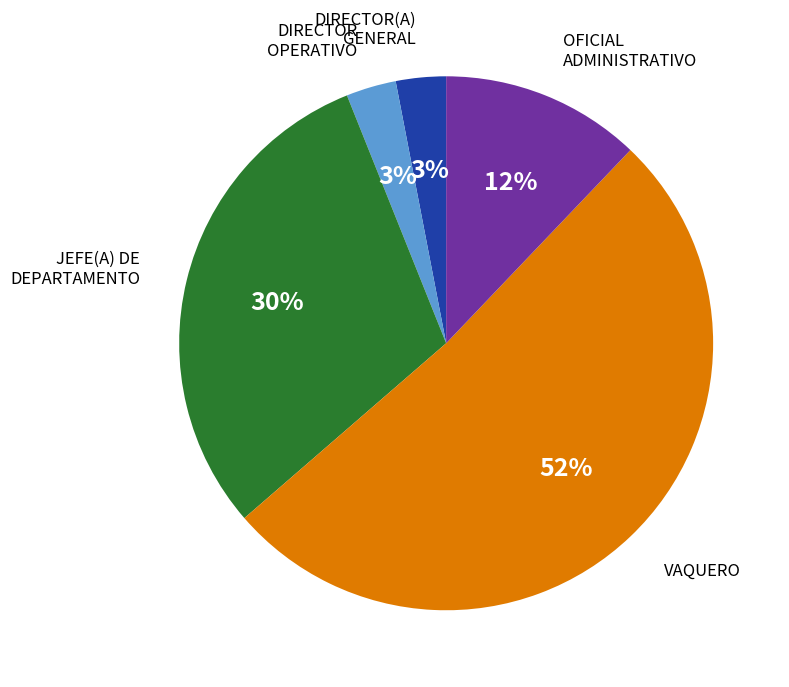

How many segments does this pie chart have?

5